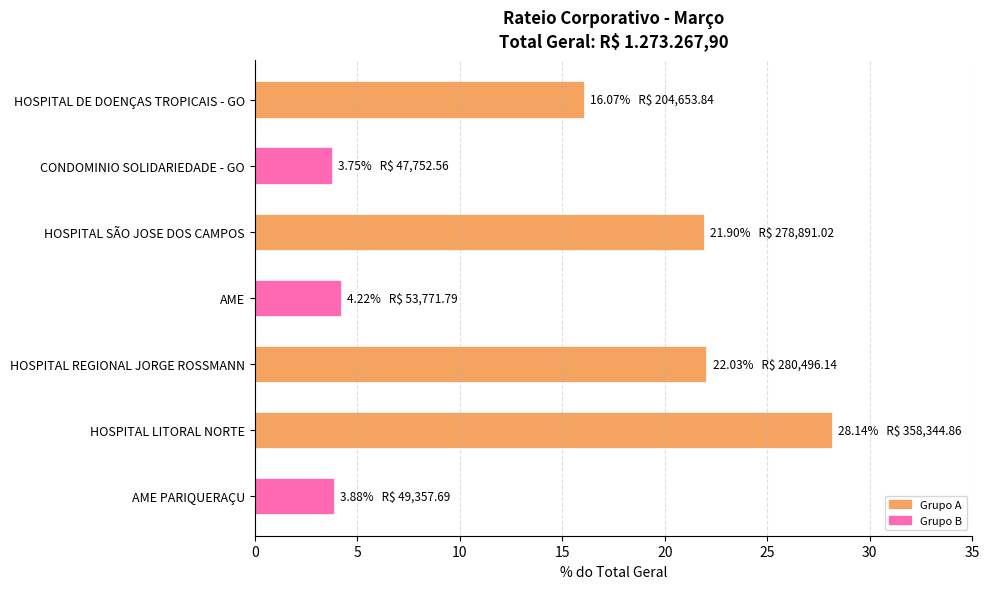

What is the sum of all values?

100.0